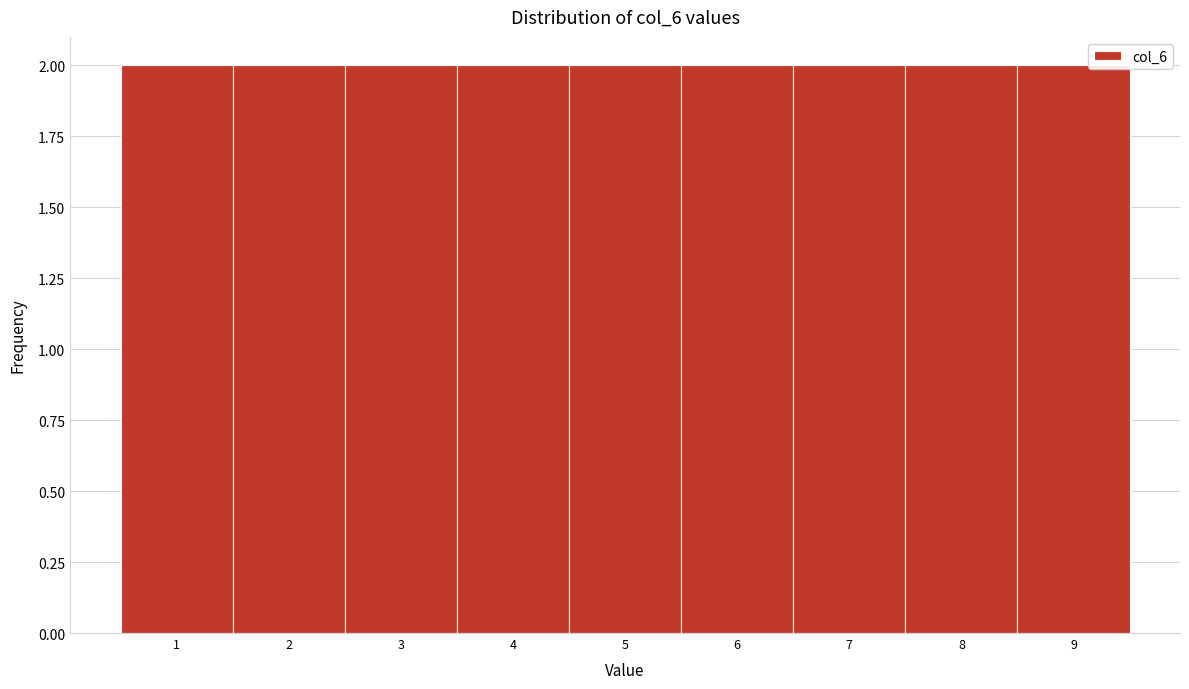

Reading left to right, list every bar in this chart as the range it spans on the x-axis followed by its height. The values are not printed on the chart, so give them approximately, as read against the axis.

0.5 to 1.5: 2
1.5 to 2.5: 2
2.5 to 3.5: 2
3.5 to 4.5: 2
4.5 to 5.5: 2
5.5 to 6.5: 2
6.5 to 7.5: 2
7.5 to 8.5: 2
8.5 to 9.5: 2